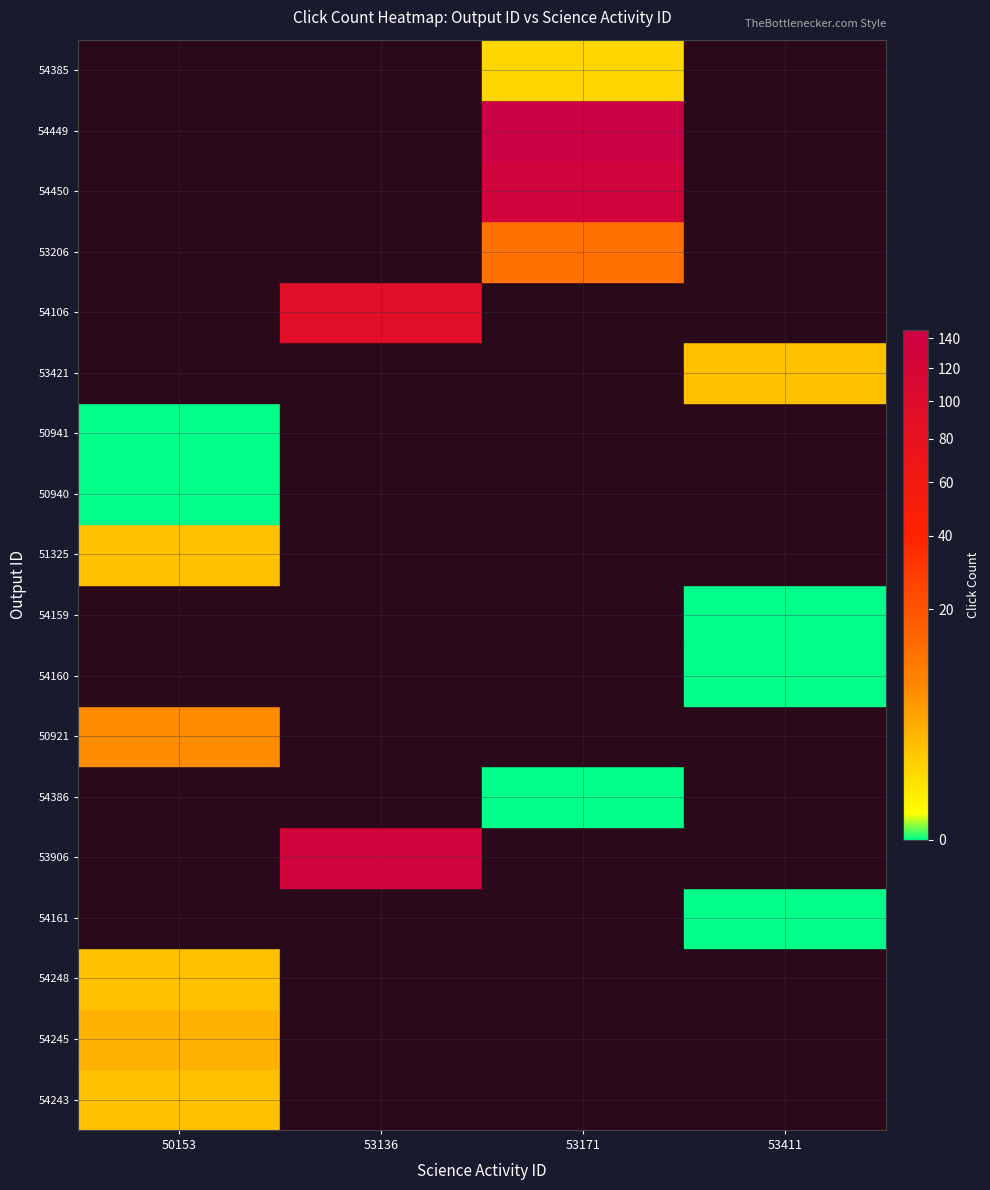

What is the difference between the maximum and minimum values?

146